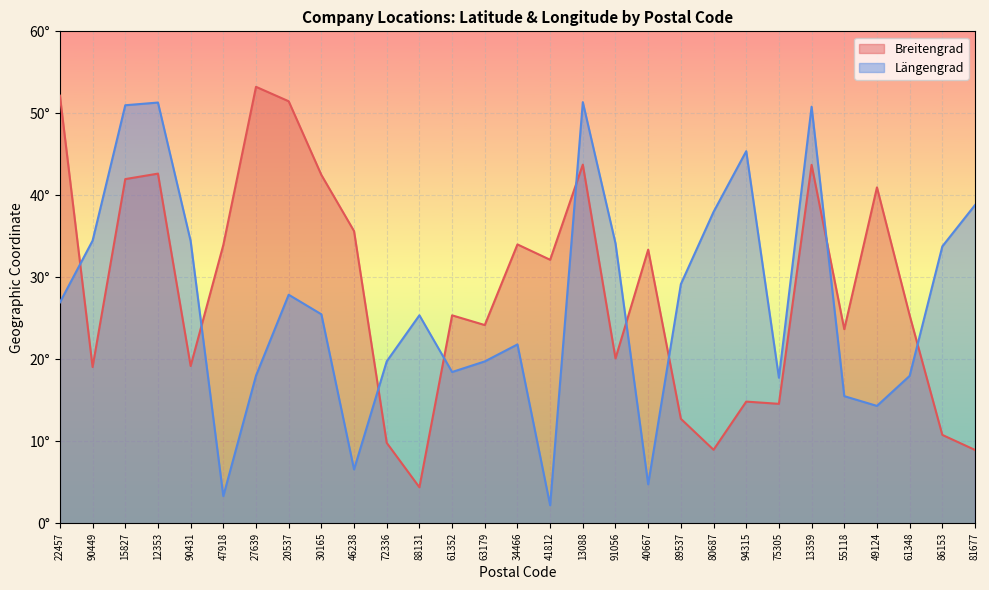

What are all the series names shown in the legend?

Breitengrad, Längengrad